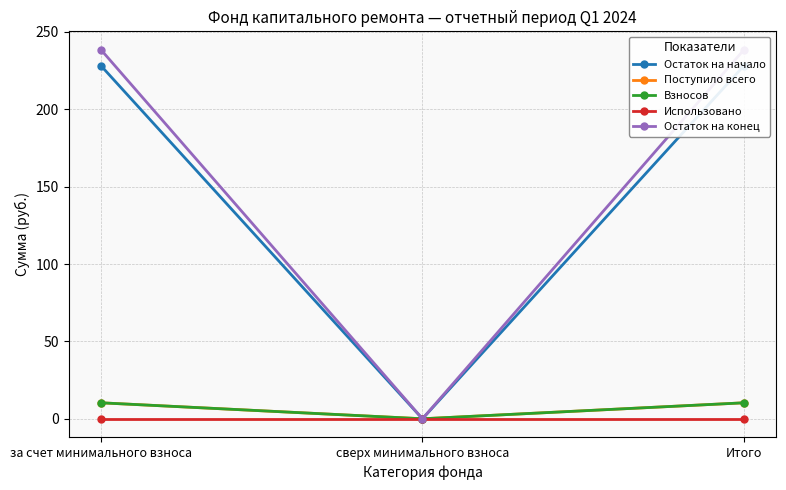

What is the label of the 3rd point from the right?

за счет минимального взноса